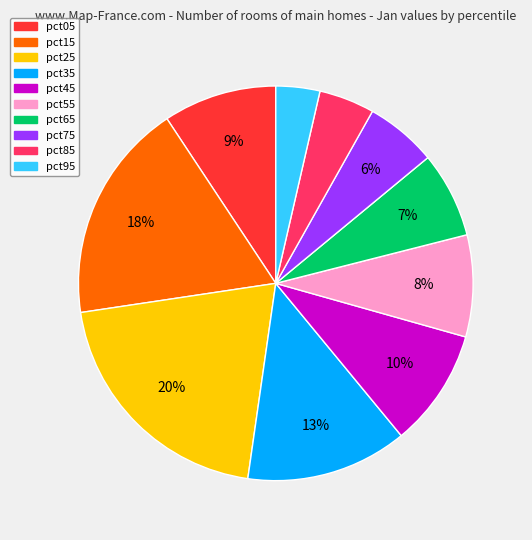

Which category has the smallest portion of the pie?

pct95